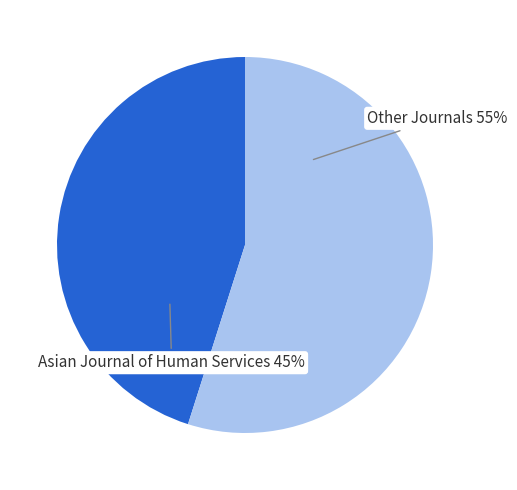

Is the sum of Asian Journal of Human Services and Other Journals greater than half?

Yes